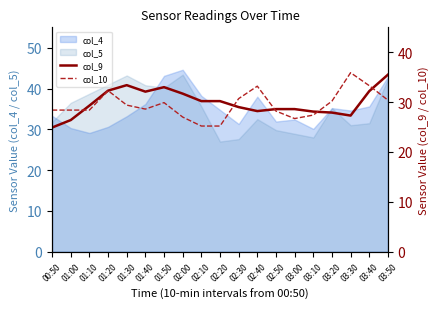

At which label does col_10 first exceed 28?

00:50